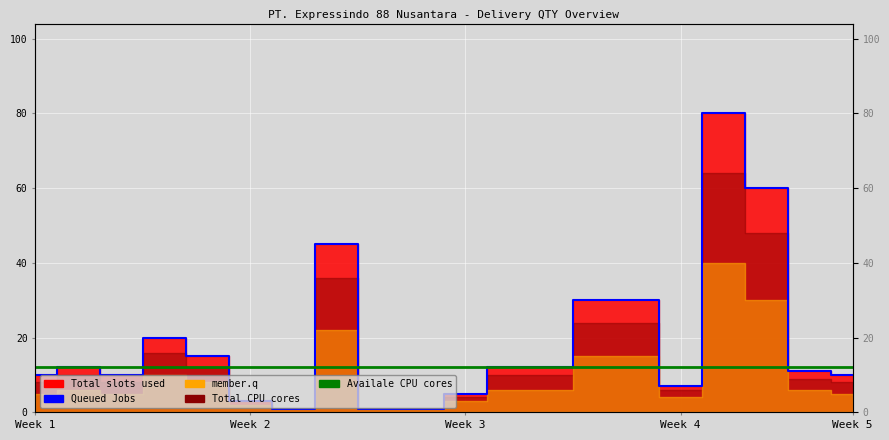

Read the Availale CPU cores value at 13.

12